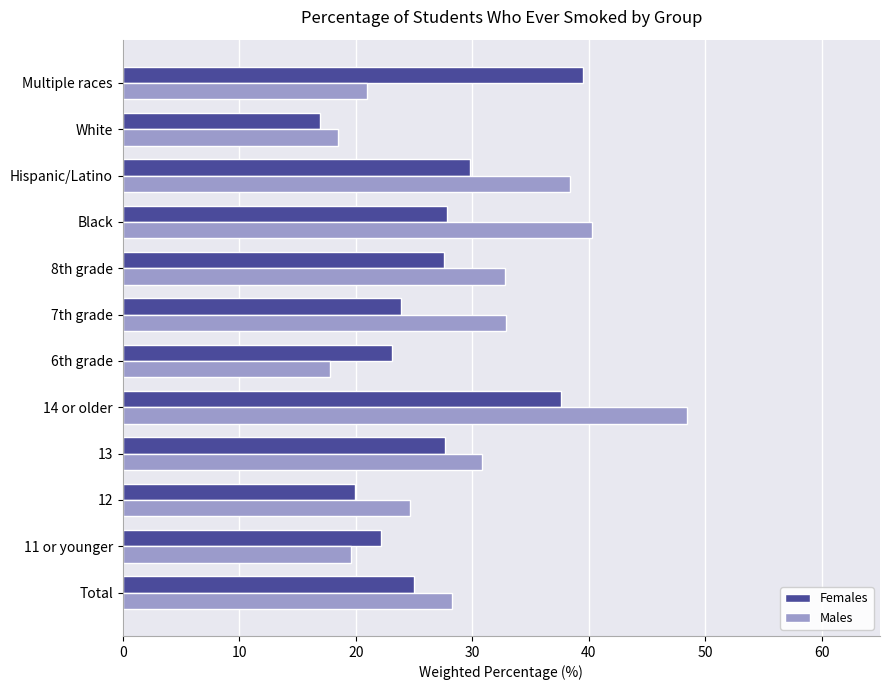

What is the difference between the maximum and minimum values in the Females series?

22.6